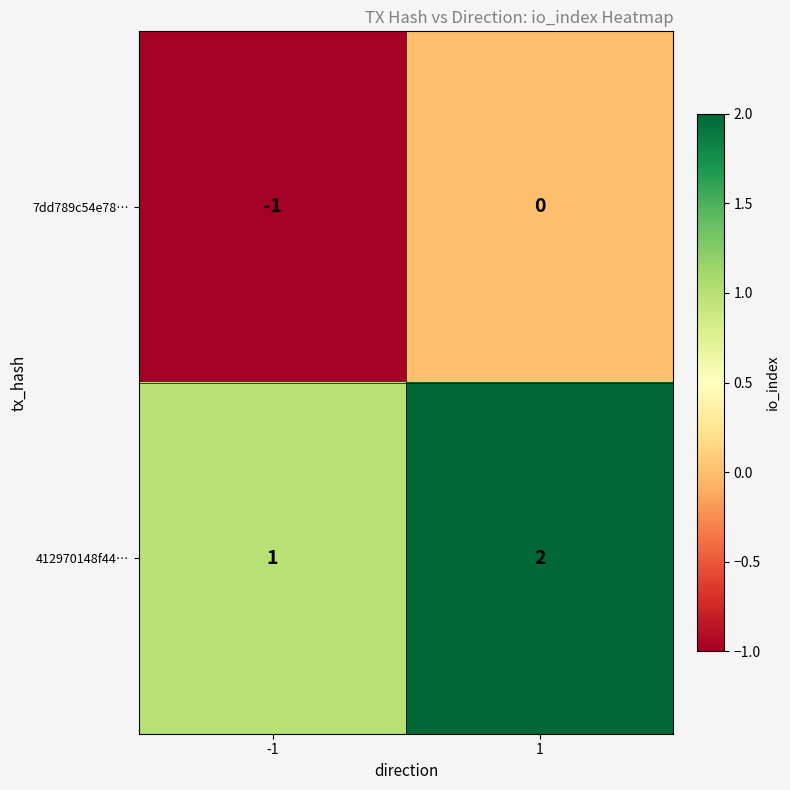

Reading left to right, list all the values displayed in this chart.

7dd789c54e78…: -1	0
412970148f44…: 1	2